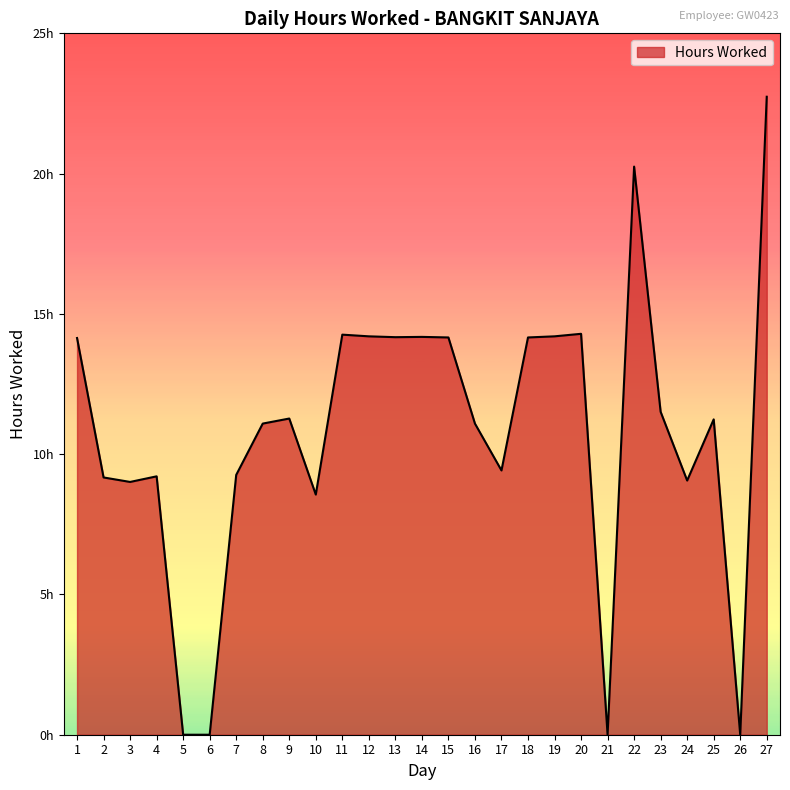

The chart shows a value of 9.2 at 4. True or false?

True